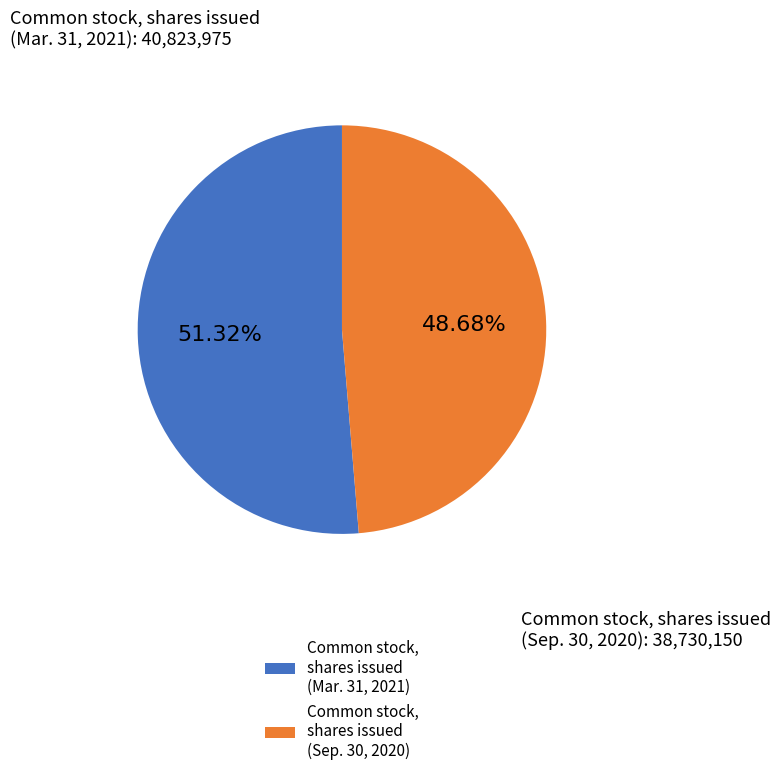

Which category has the biggest portion of the pie?

Common stock, shares issued (Mar. 31, 2021)